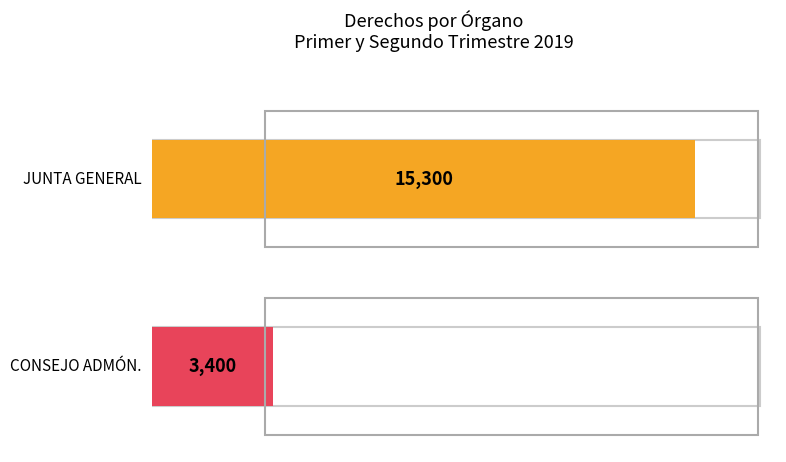

The JUNTA GENERAL series shows 418 at JAIME LLORET LLORET. True or false?

False